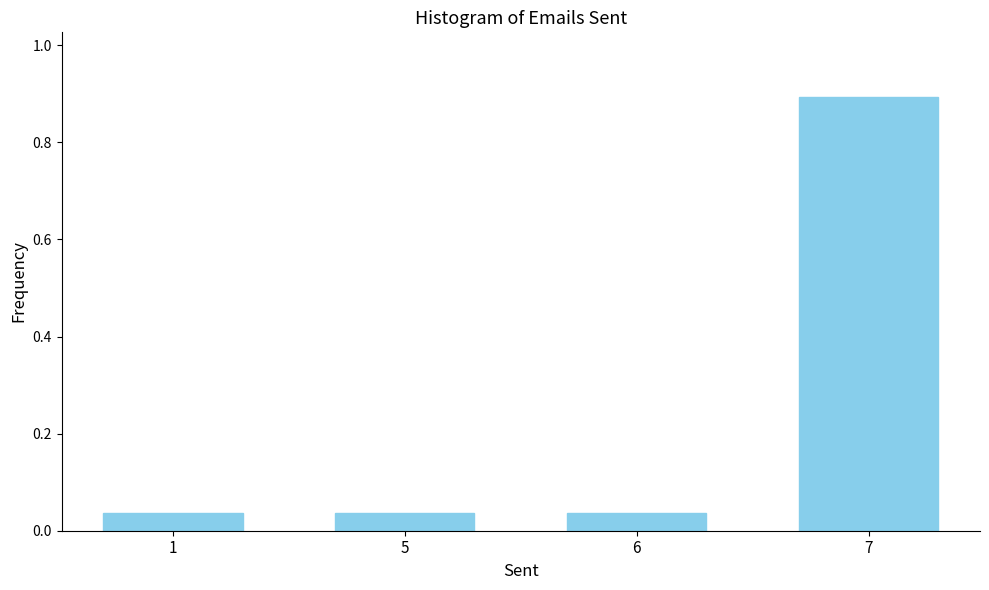

The chart shows a value of 0.1 at 6. True or false?

False